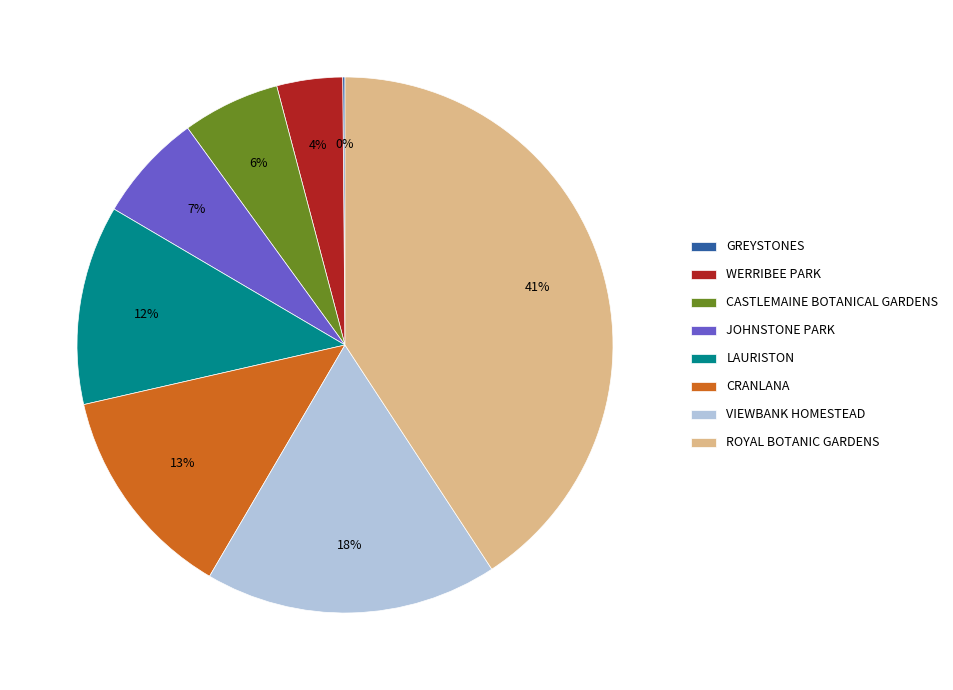

What percentage is the VIEWBANK HOMESTEAD slice, to the nearest percent?

18%